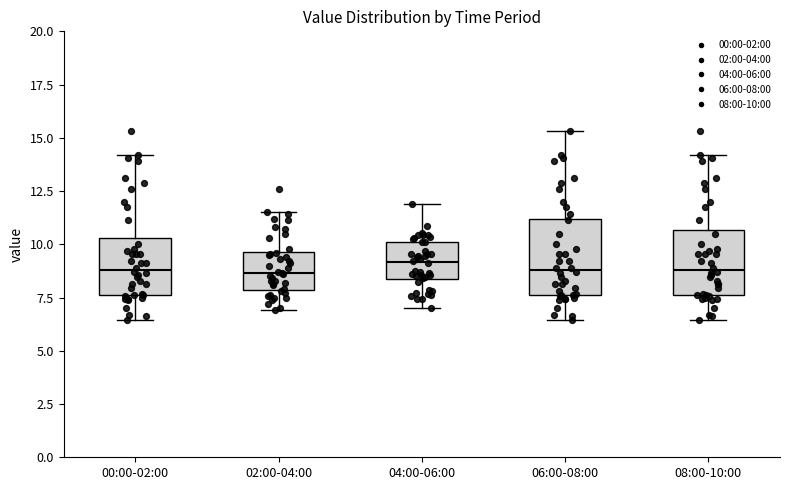

Comparing the boxes themselves (not the whiskers), which one is the tallest?

06:00-08:00